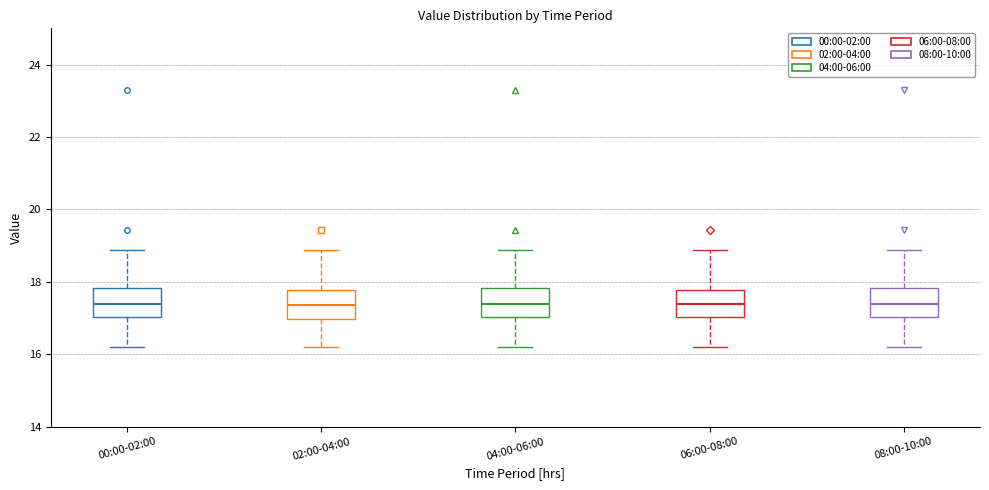

Where does the median line of the box for 02:00-04:00 sit on the y-axis? The values are not printed on the chart, so give them approximately, as read against the axis.

17.4